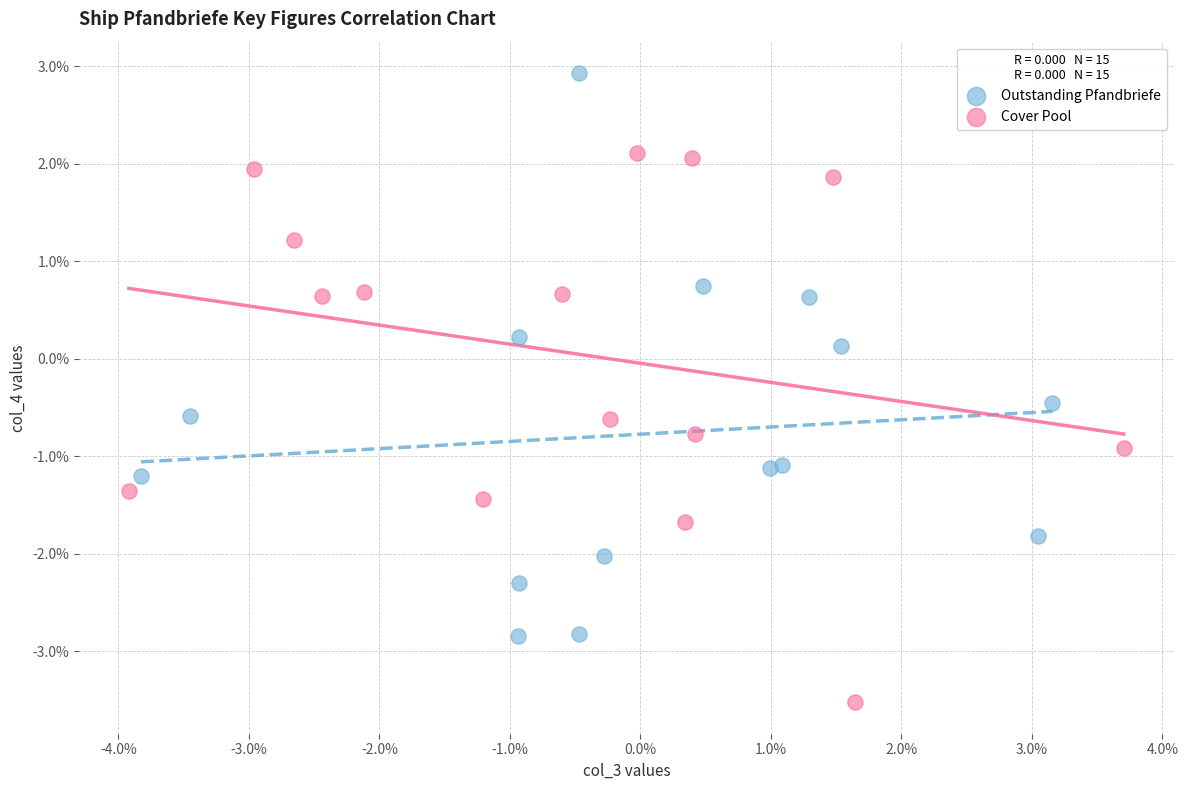

Which series has the largest Y range (max minus min)?

Outstanding Pfandbriefe